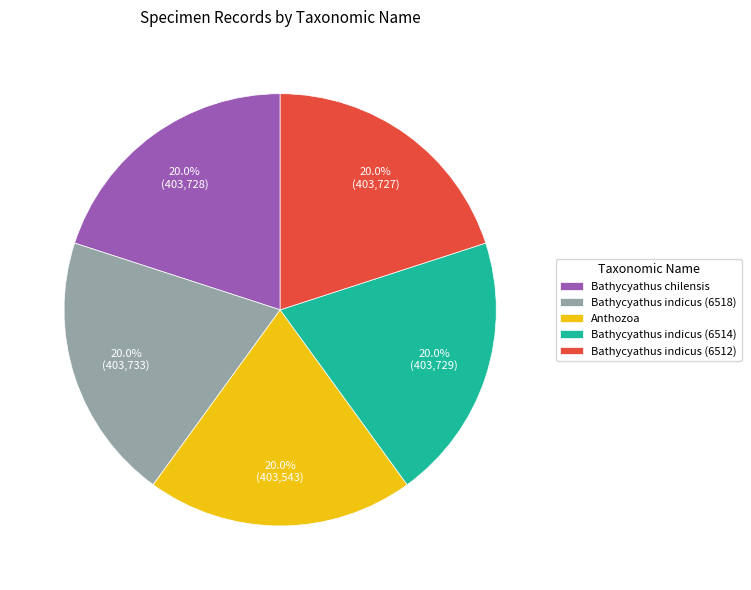

Count the number of slices in the pie.

5